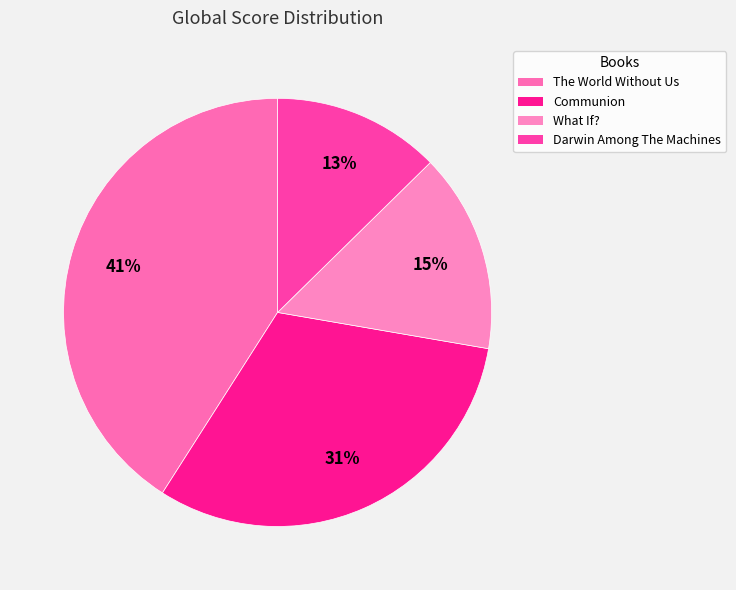

What is the smallest slice in the pie chart?

Darwin Among The Machines